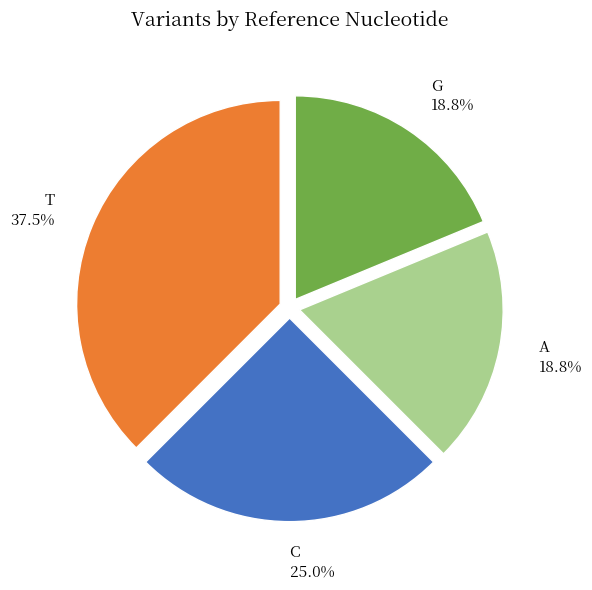

To the nearest percent, what is the difference between the largest and smallest slice percentages?

19%